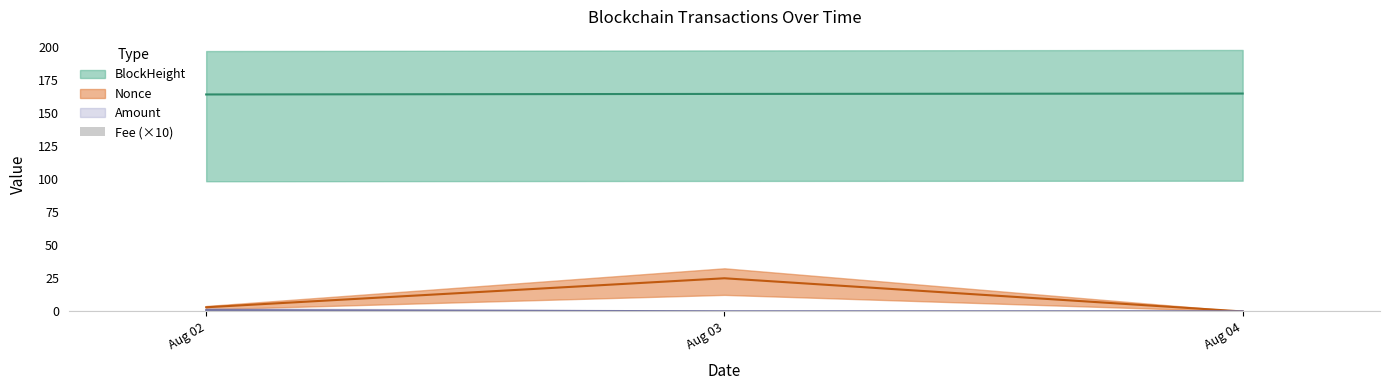

How many bars are there in total?

3